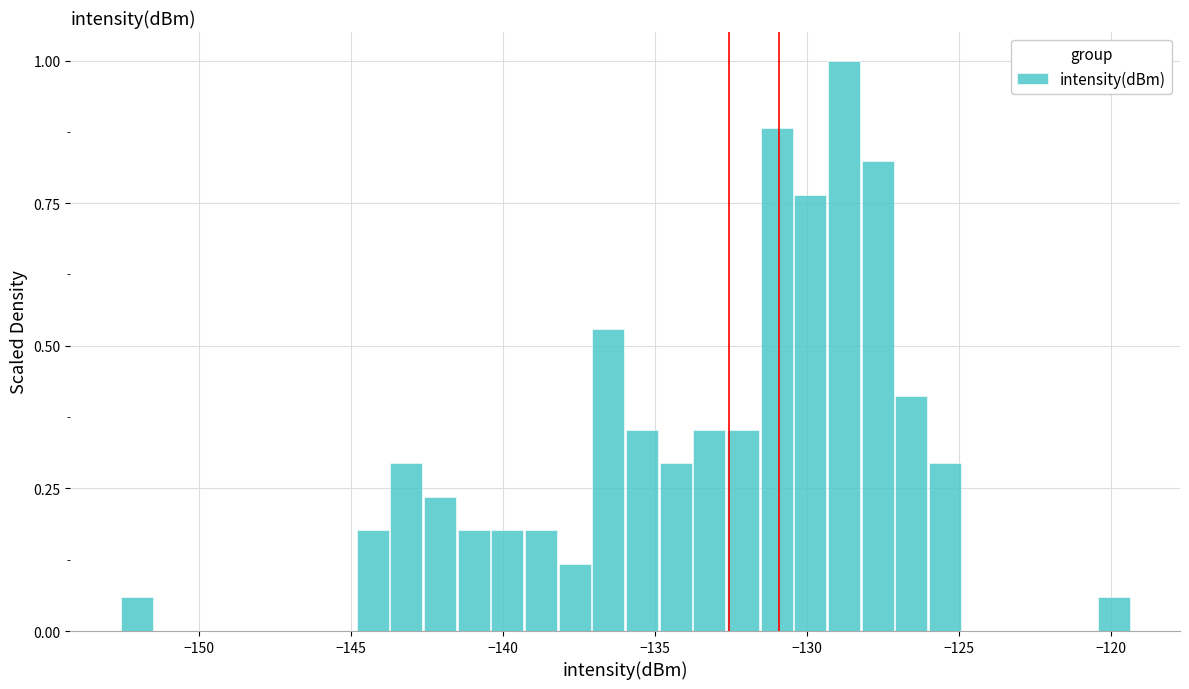

Read against the x-axis, roughly where is the centre of the tallest bar?

-129.0